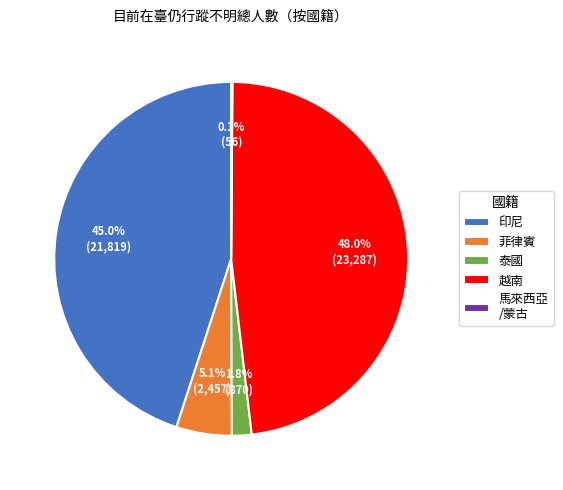

Combined, what portion of the pie is 印尼 and 越南?

93.1%